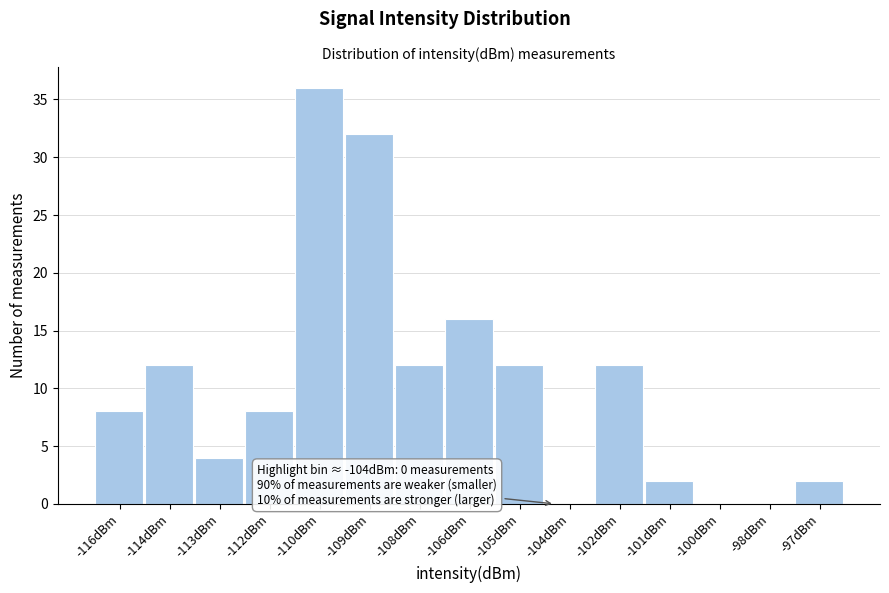

Reading right to left, transcribe all the data shown in this chart.

-97dBm=2	-98dBm=0	-100dBm=0	-101dBm=2	-102dBm=12	-104dBm=0	-105dBm=12	-106dBm=16	-108dBm=12	-109dBm=32	-110dBm=36	-112dBm=8	-113dBm=4	-114dBm=12	-116dBm=8